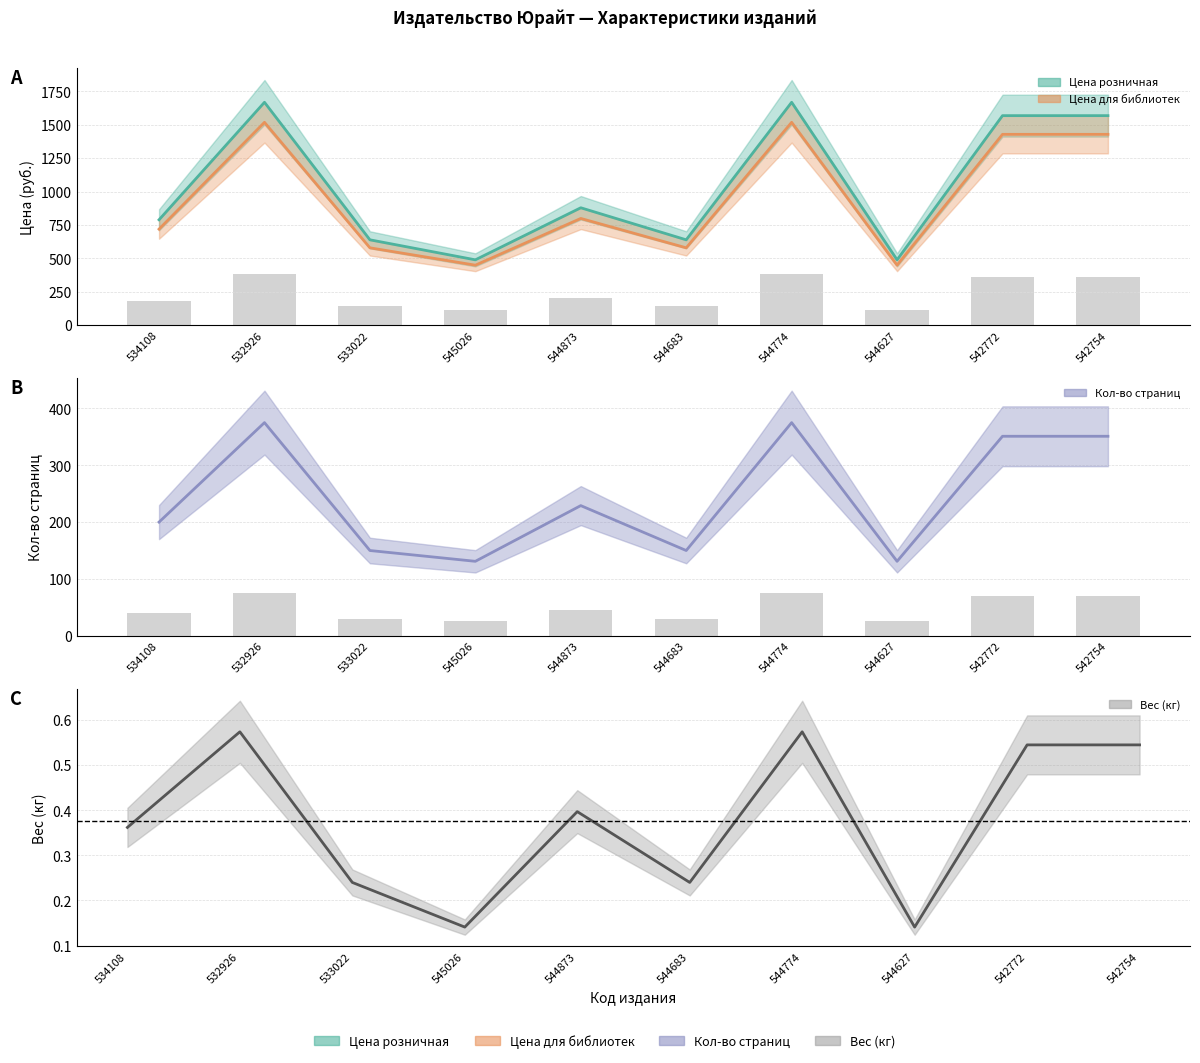

What is the total value across all series at 545026?

1069.1